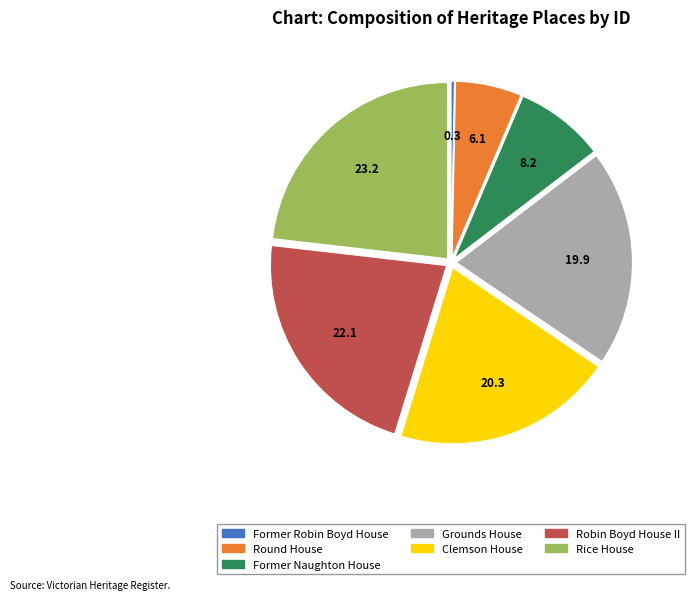

Does any single category account for the majority?

No